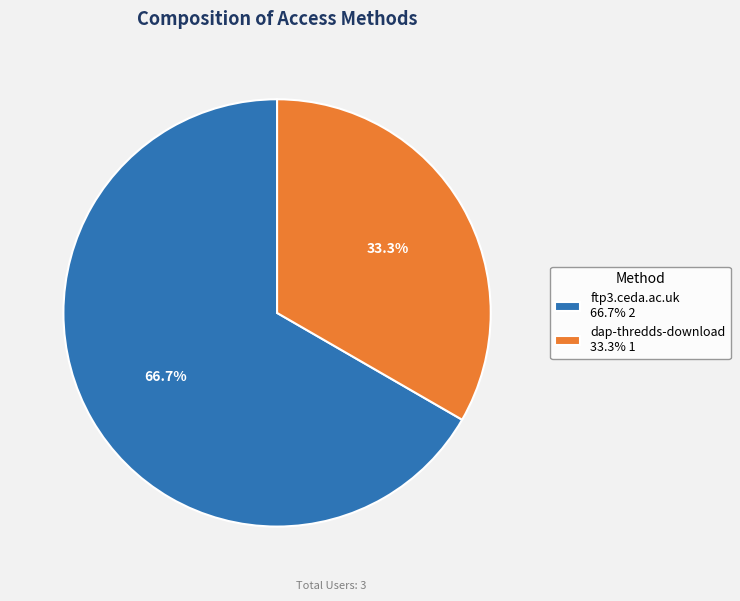

Which slice is the largest?

ftp3.ceda.ac.uk